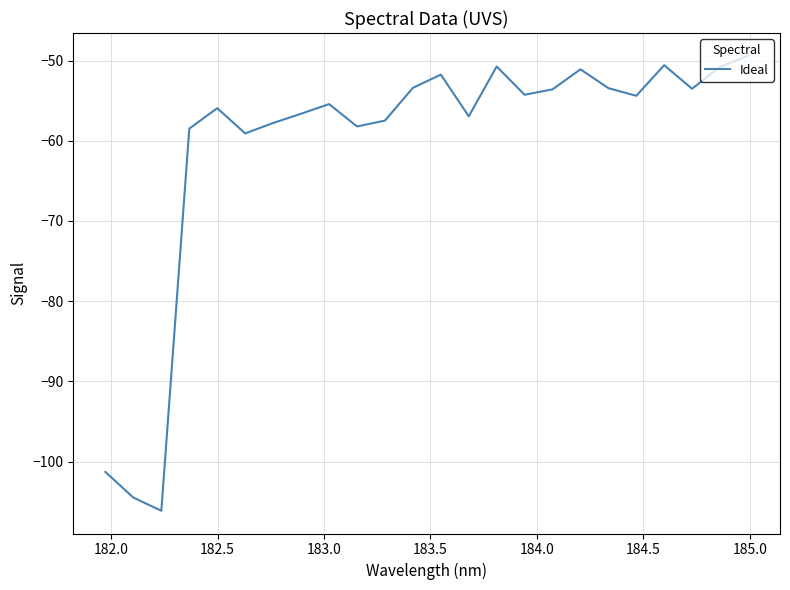

What is the difference between the maximum and minimum values?

56.7